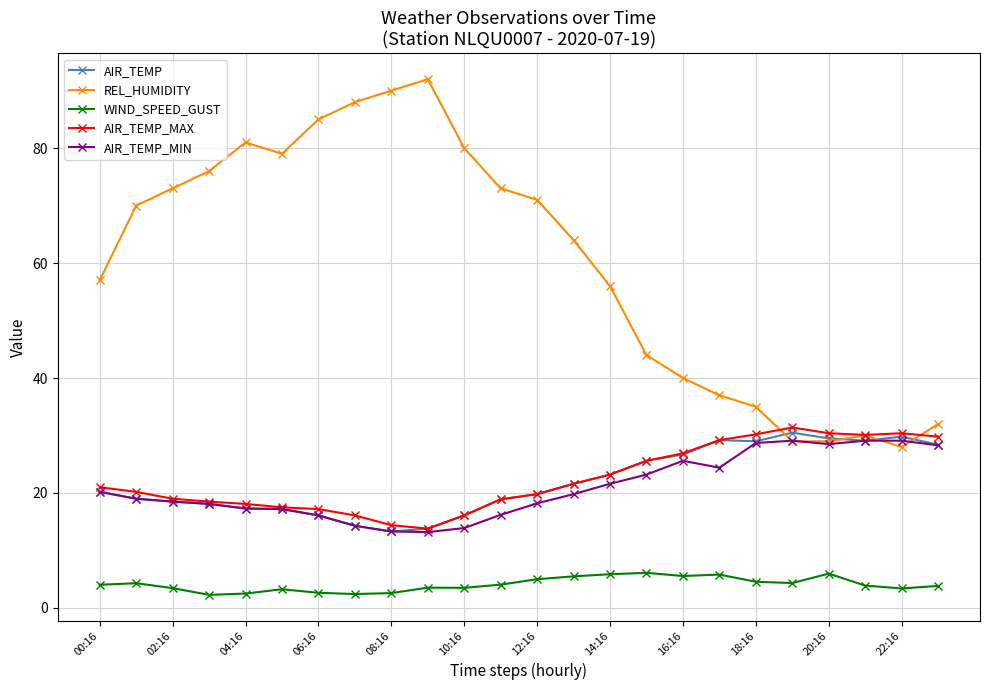

Which series has the widest spread of values?

REL_HUMIDITY